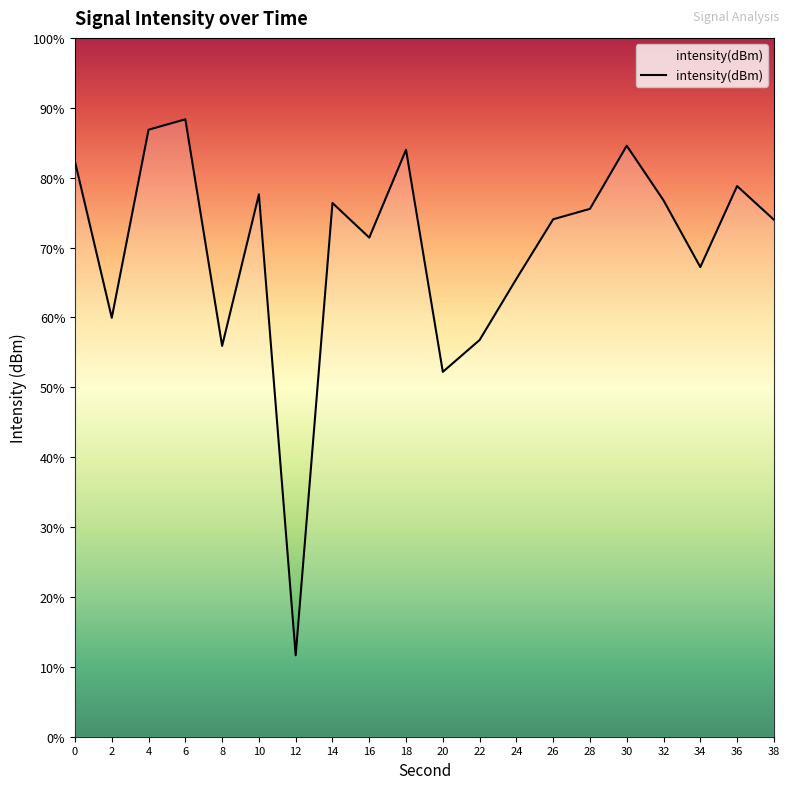

What is the sum of the values at 6 and 16?

-247.3